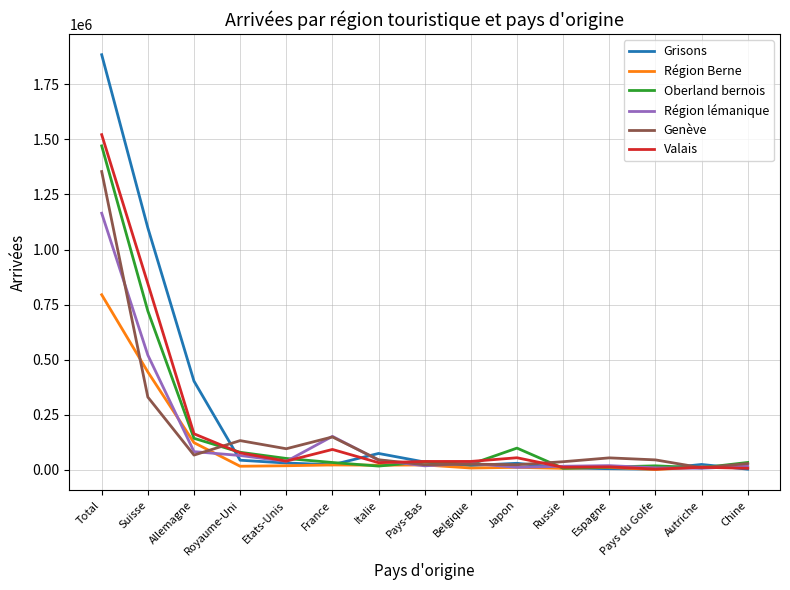

What is the maximum value shown in the chart?

1884448